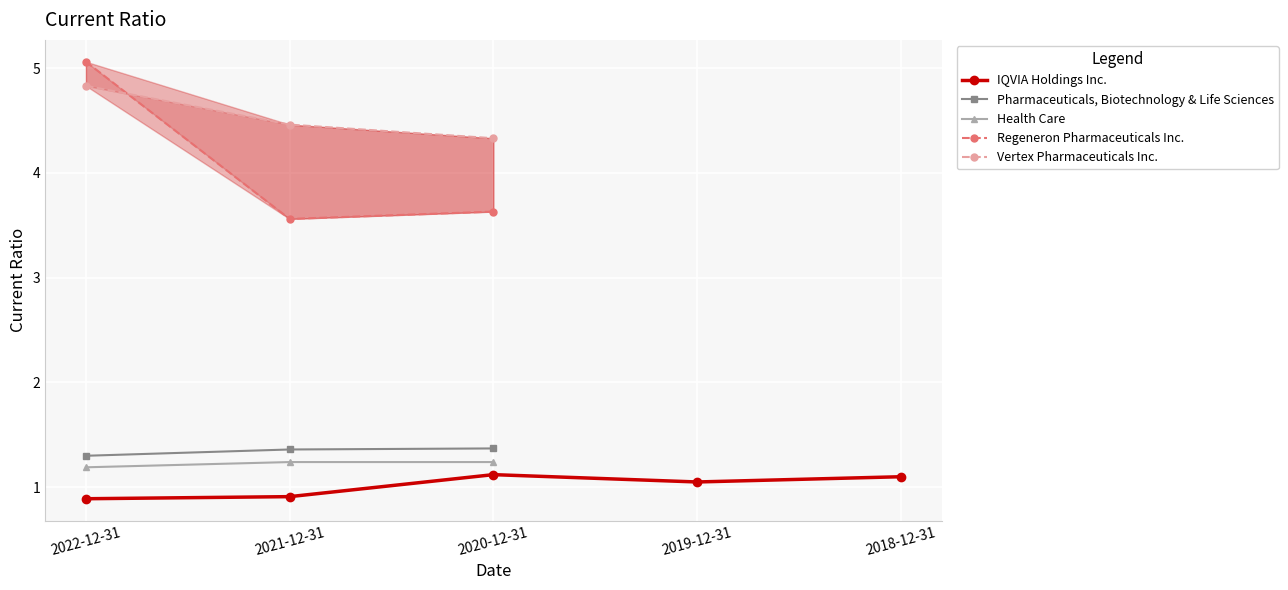

At how many categories does at least one series exceed 3?

3